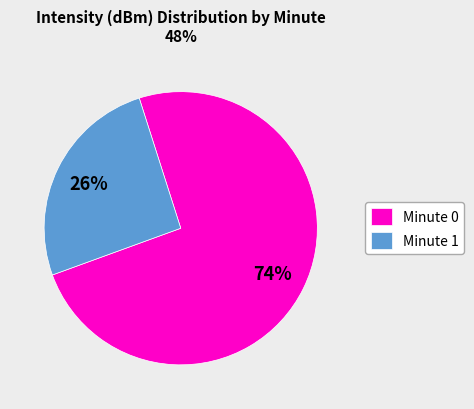

How many slices are in this pie chart?

2